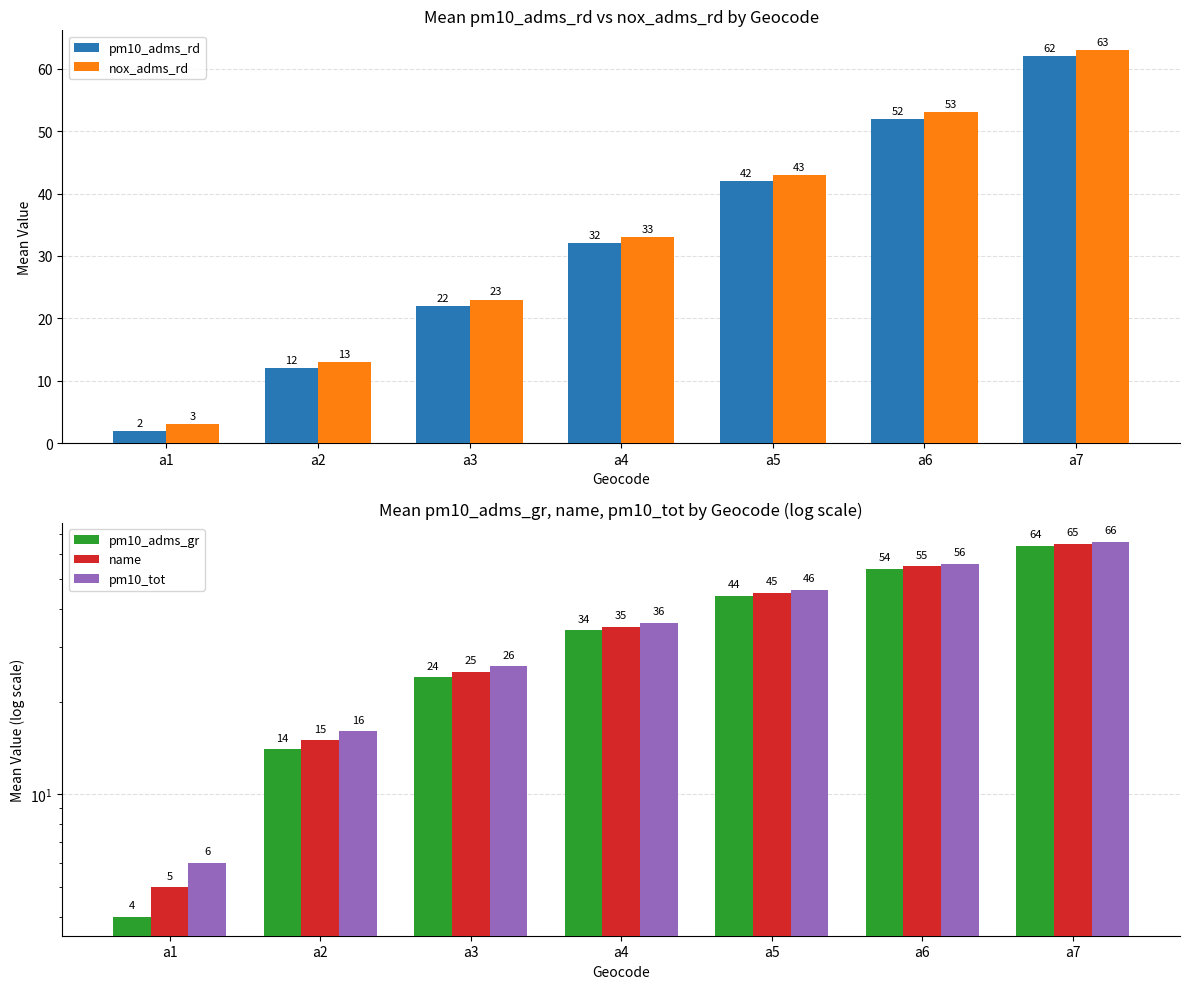

True or false: pm10_adms_rd has a value of 12 at a2.

True